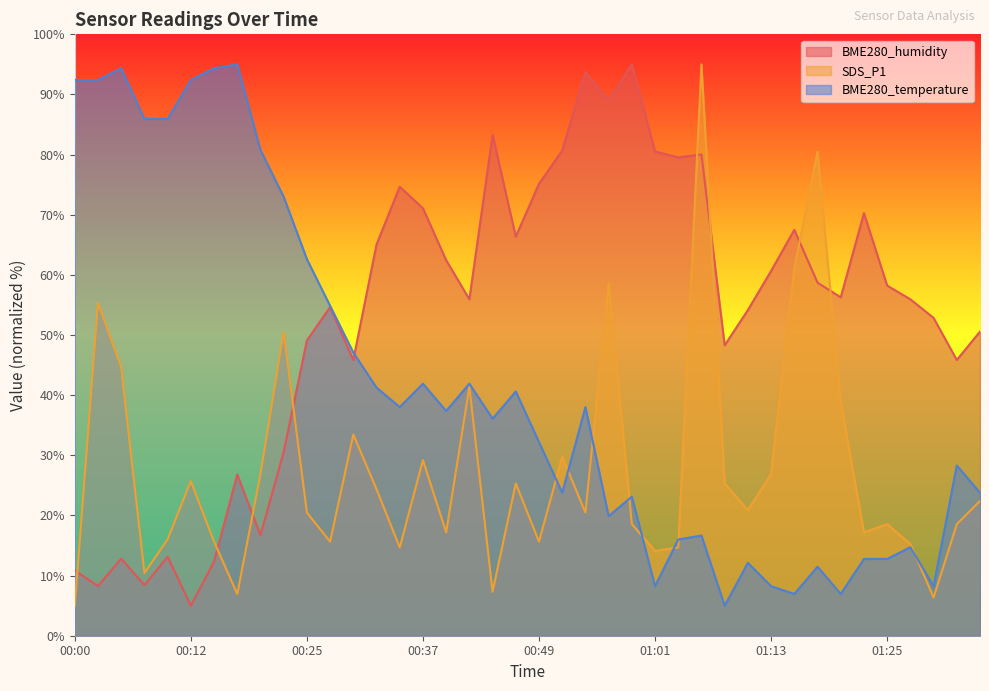

What are all the series names shown in the legend?

BME280_humidity, SDS_P1, BME280_temperature